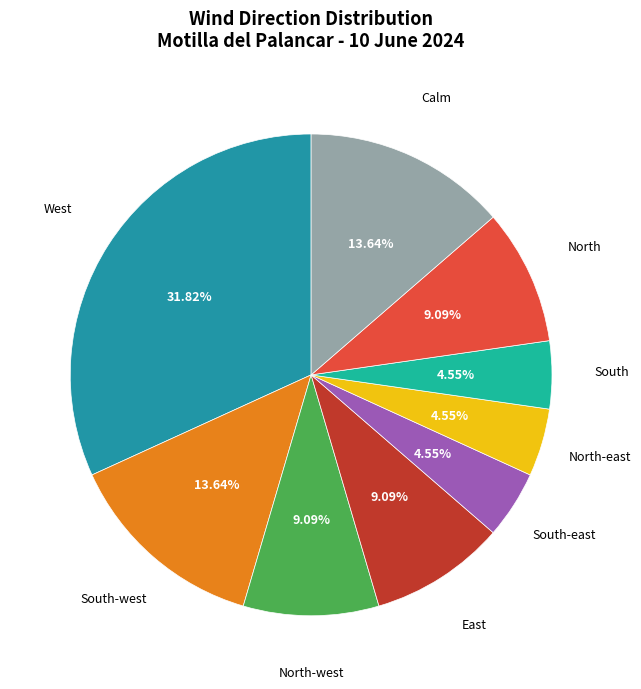

Count the number of slices in the pie.

9